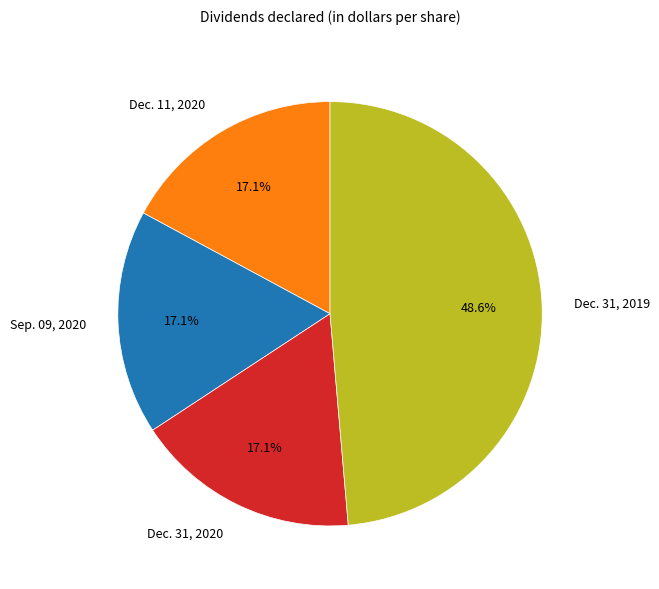

Is Sep. 09, 2020 the majority of the pie?

No